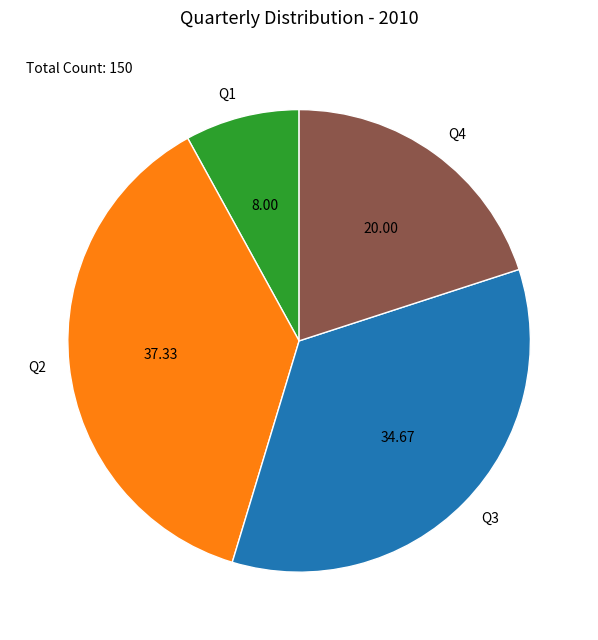

Approximately how many times larger is the value at Q4 compared to Q1?

2.5